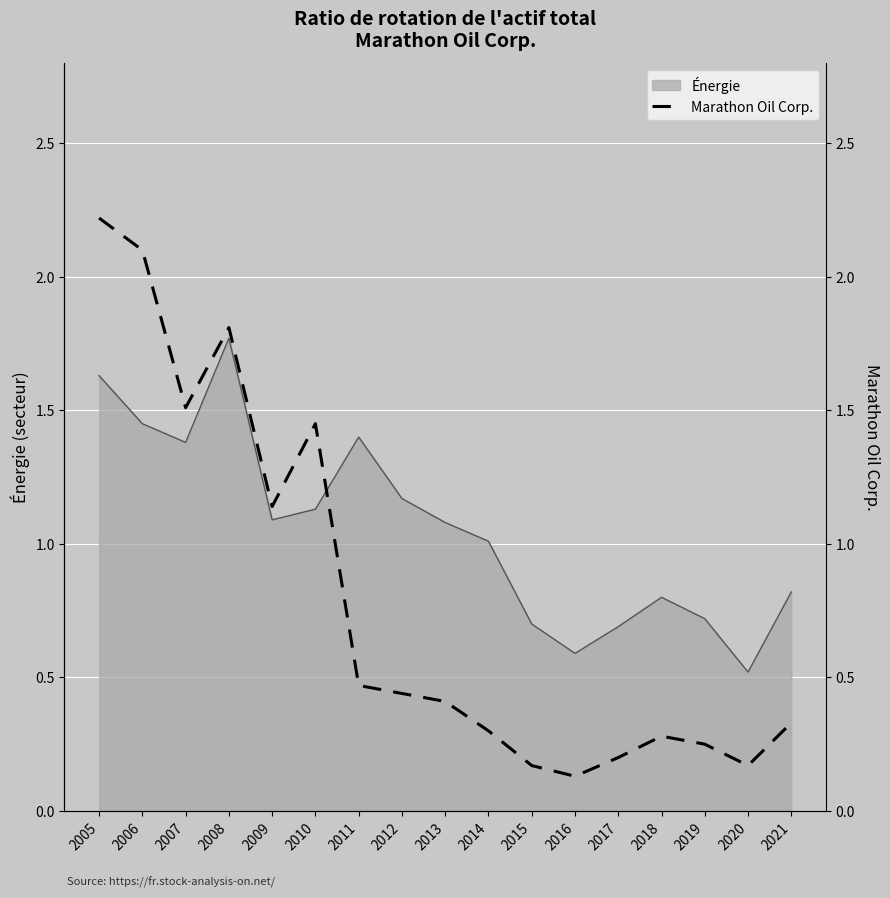

Reading left to right, transcribe all the data shown in this chart.

2005=2.2	2006=2.1	2007=1.5	2008=1.8	2009=1.1	2010=1.4	2011=0.5	2012=0.4	2013=0.4	2014=0.3	2015=0.2	2016=0.1	2017=0.2	2018=0.3	2019=0.2	2020=0.2	2021=0.3